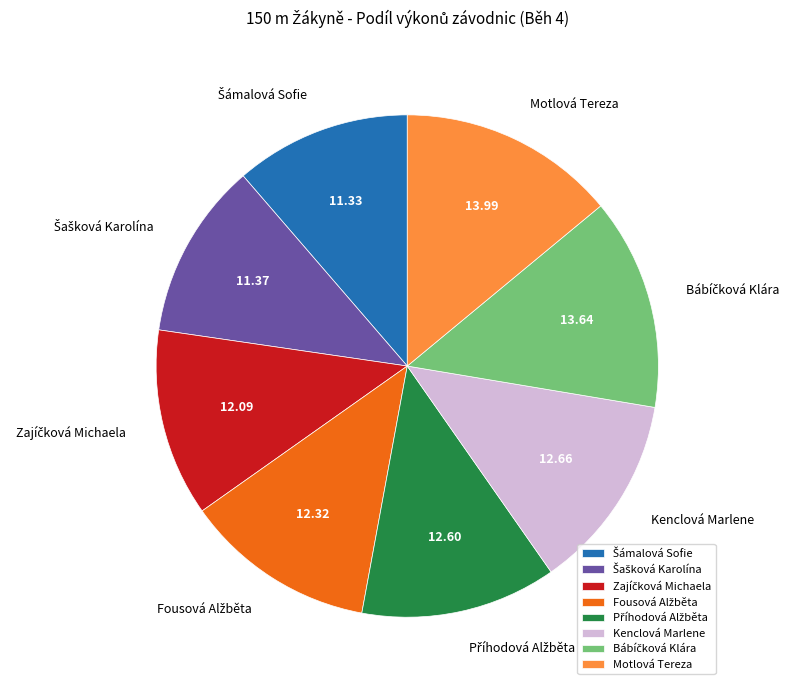

Does Motlová Tereza account for over 50% of the chart?

No